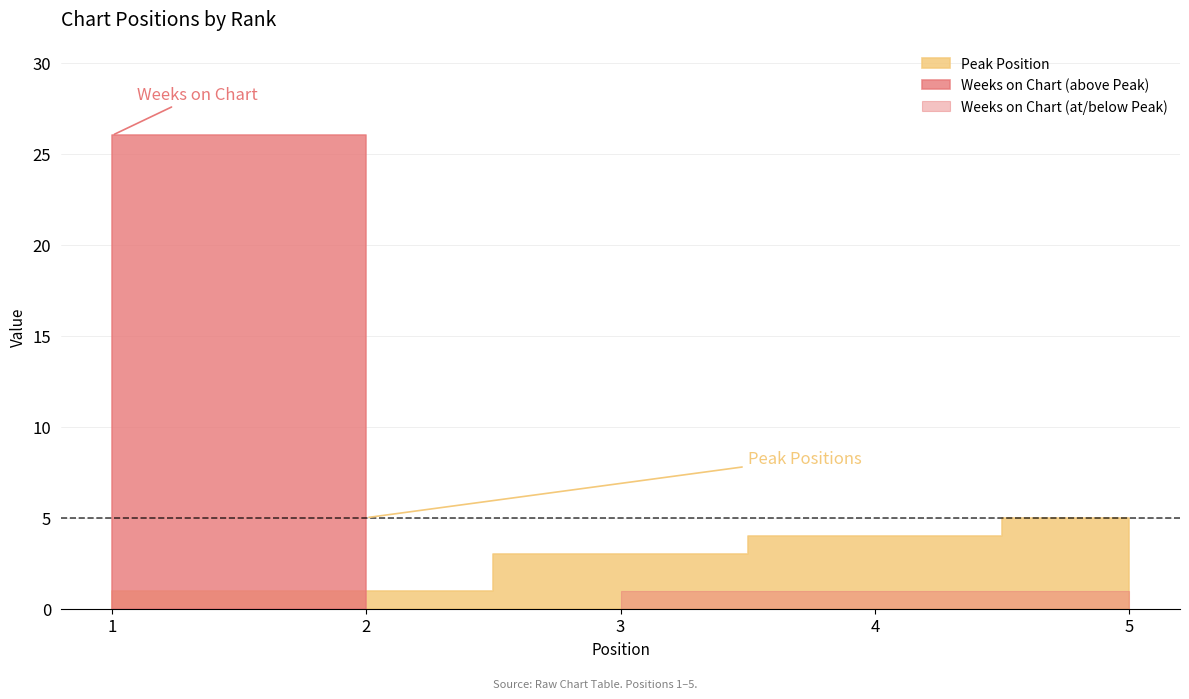

What is the sum of the Peak Position values at 5 and 4?

9